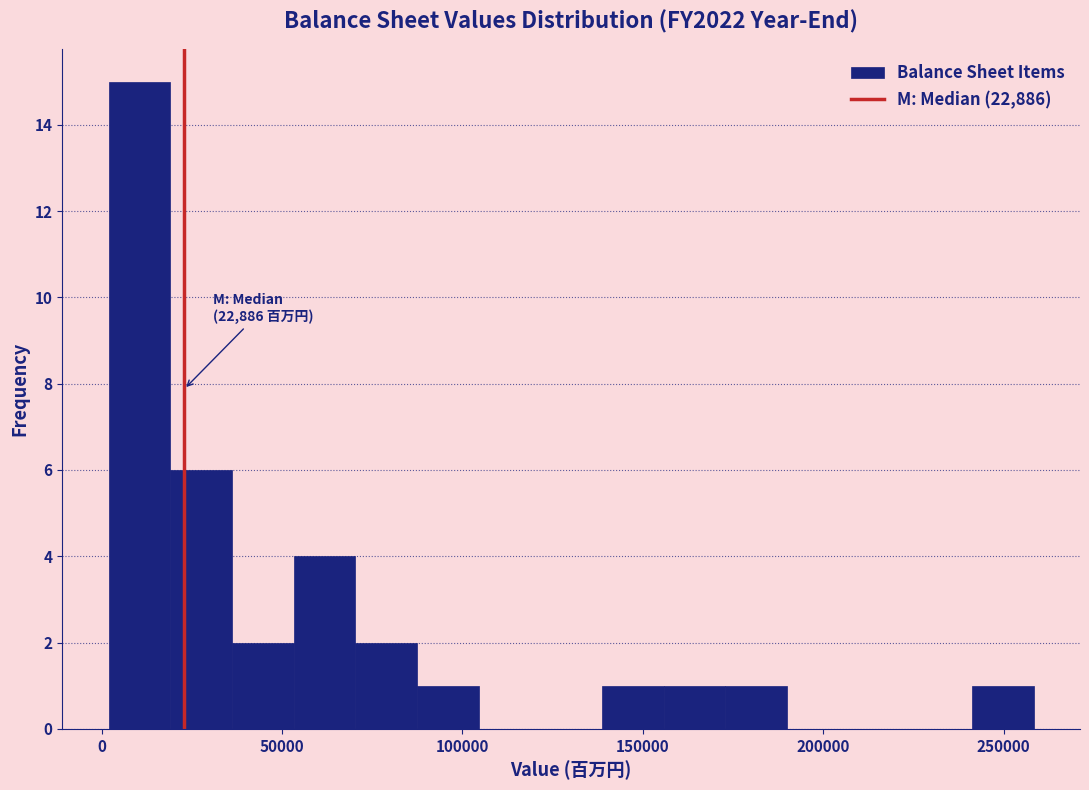

Around what value on the x-axis is the tallest bar? Give the approximate position of its centre, as read against the axis.

10000